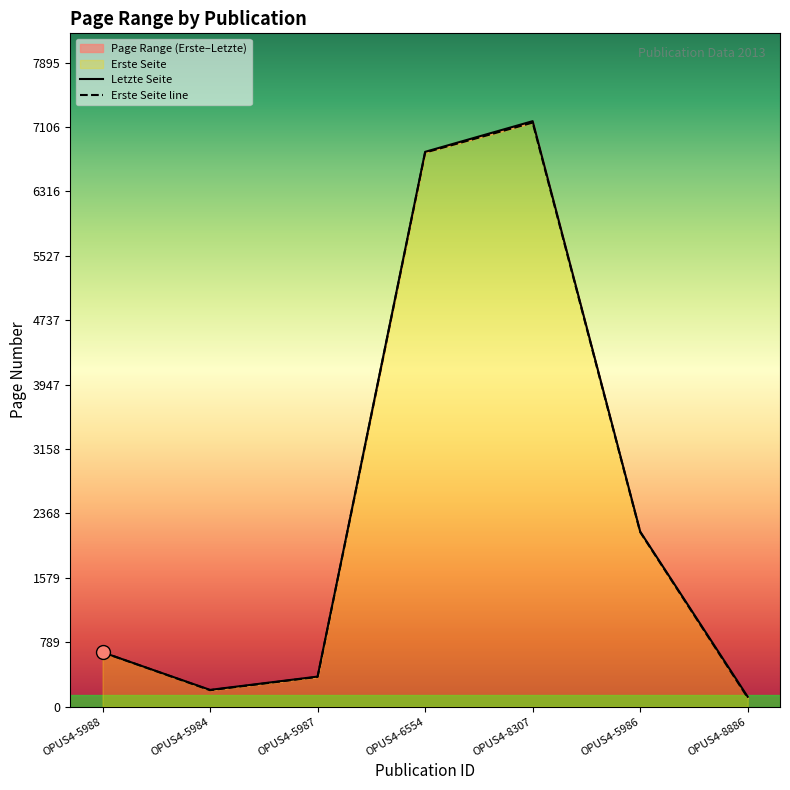

True or false: Erste Seite line and Letzte Seite intersect in this chart.

False